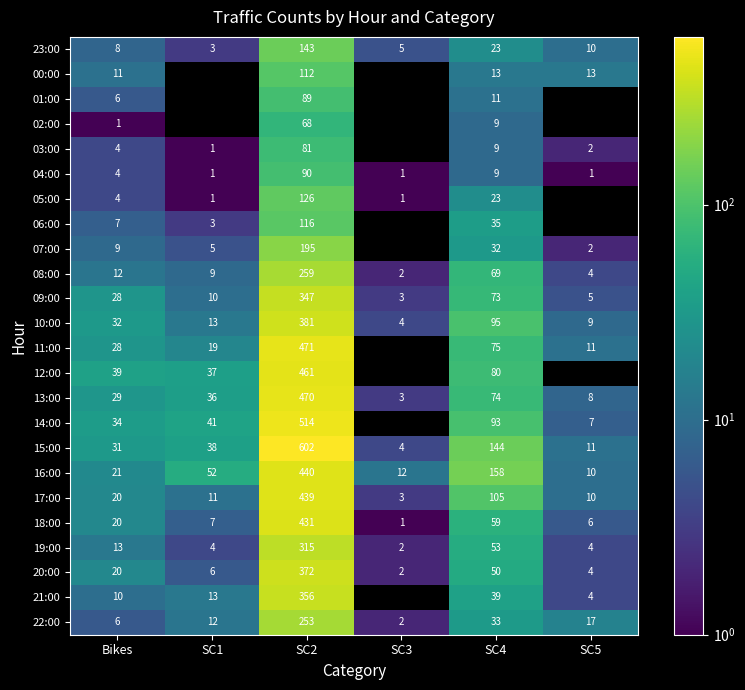

Count the number of data series in this chart.

24